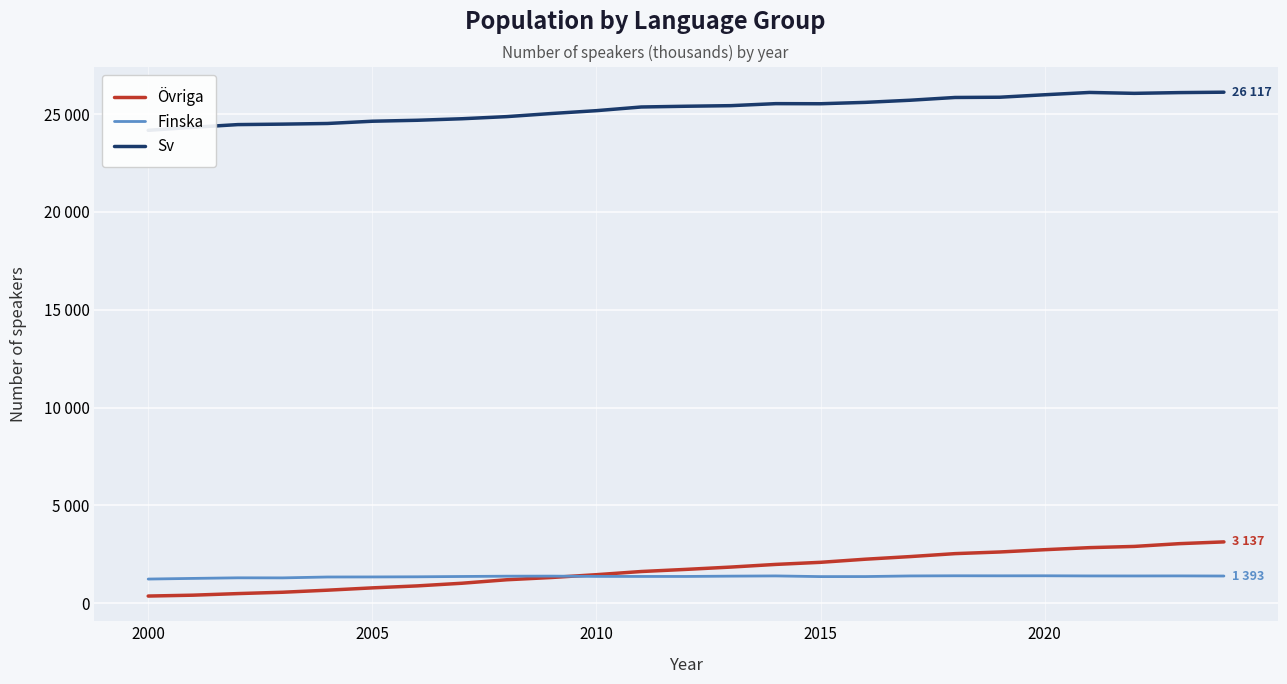

What is the difference between the Sv values at 24 and 16?

520